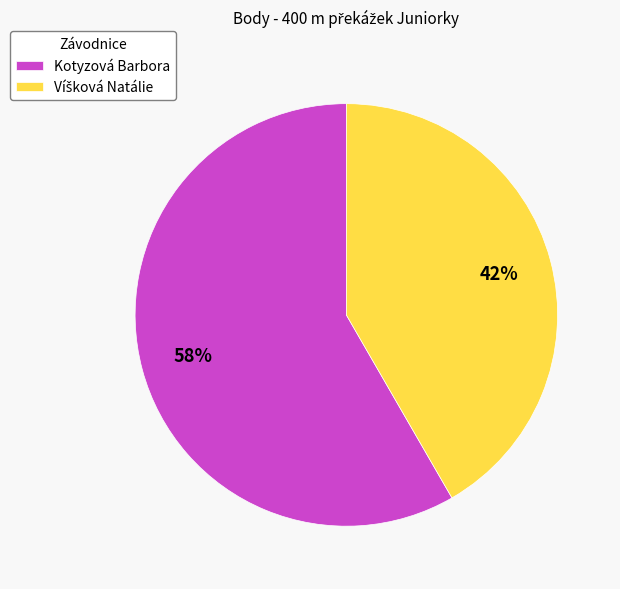

Which slice represents more than half of the pie?

Kotyzová Barbora